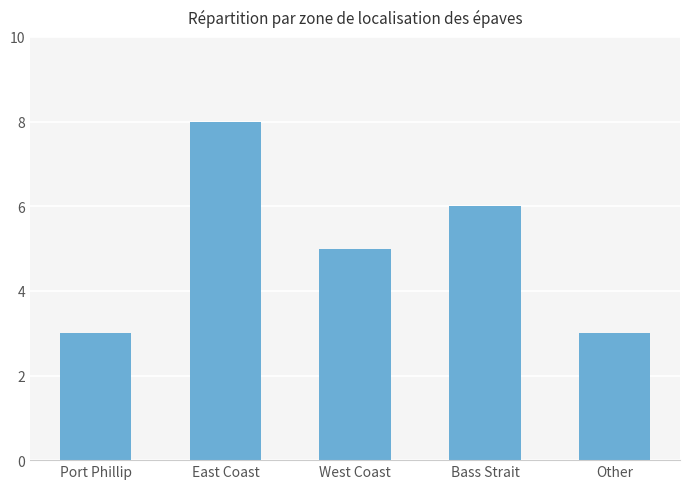

What is the average value?

5